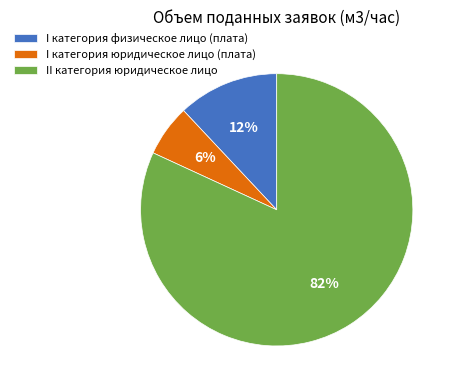

How many segments does this pie chart have?

3